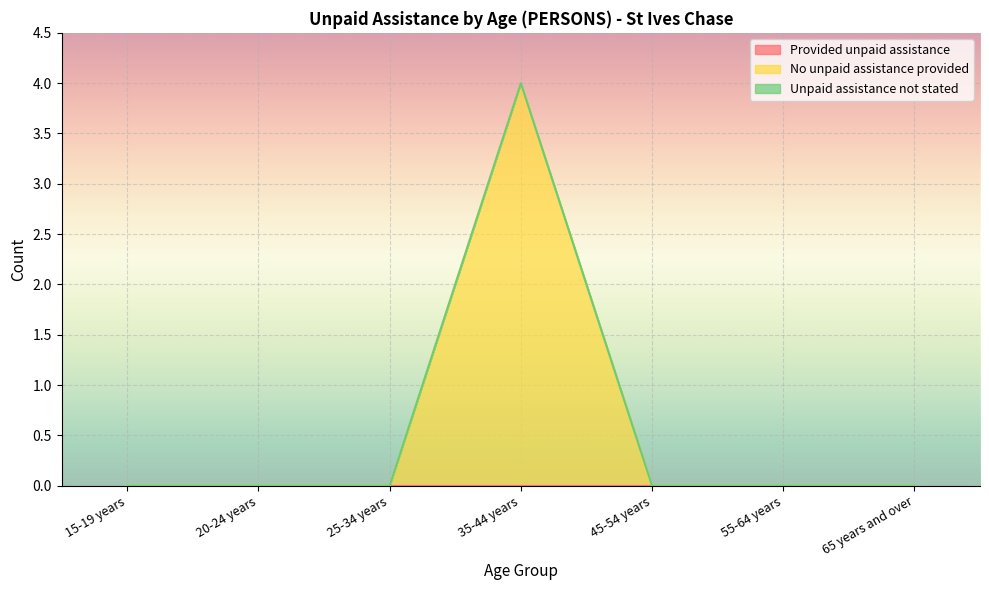

Reading left to right, list all the values displayed in this chart.

Provided unpaid assistance: 0	0	0	0	0	0	0
No unpaid assistance provided: 0	0	0	4	0	0	0
Unpaid assistance not stated: 0	0	0	0	0	0	0